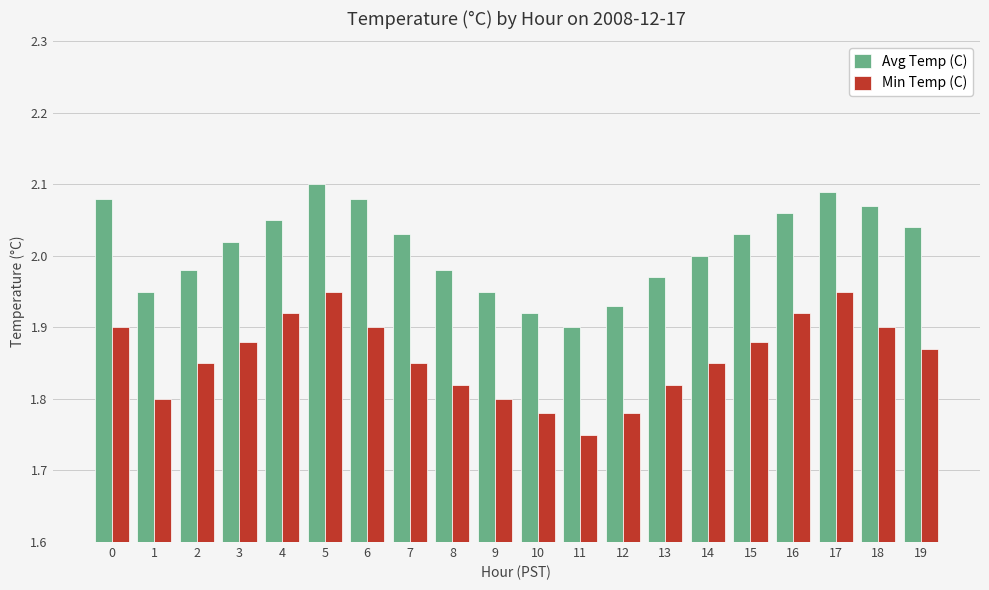

How many bars are there in each group?

2